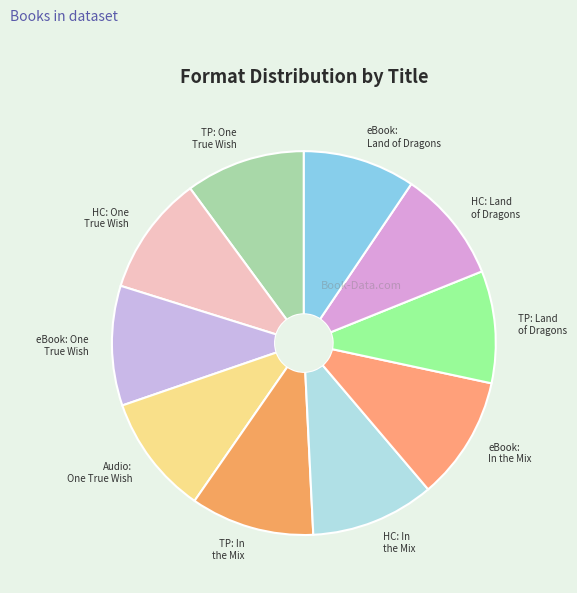

What is the ratio of the value at Audio: One True Wish to the value at eBook: Land of Dragons?

1.1